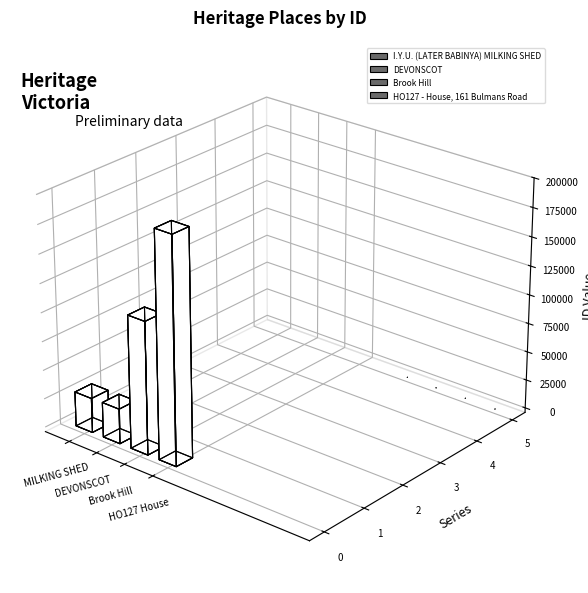

List the labels in order of value, smallest first.

I.Y.U. (LATER BABINYA) MILKING SHED, DEVONSCOT, Brook Hill, HO127 - House, 161 Bulmans Road